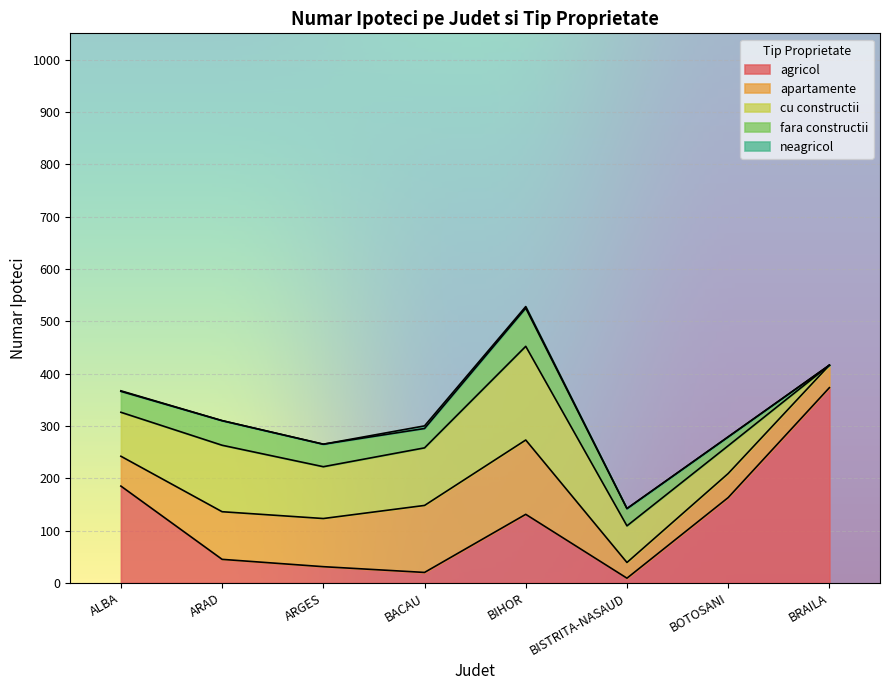

Which label corresponds to the largest value in the chart?

BRAILA